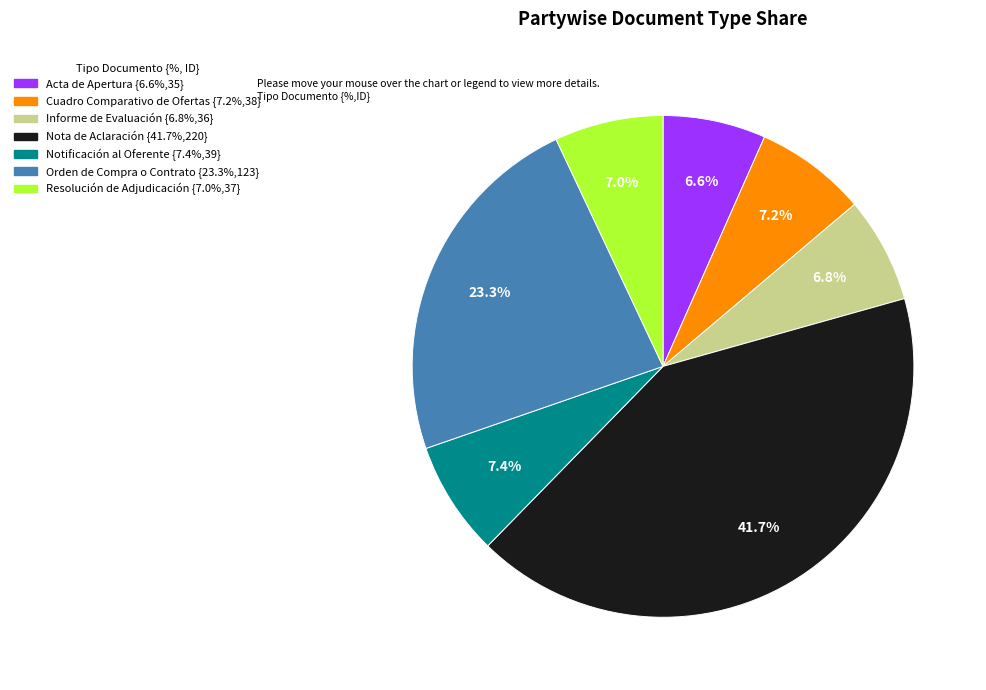

True or false: Nota de Aclaración accounts for 42% of the total.

True